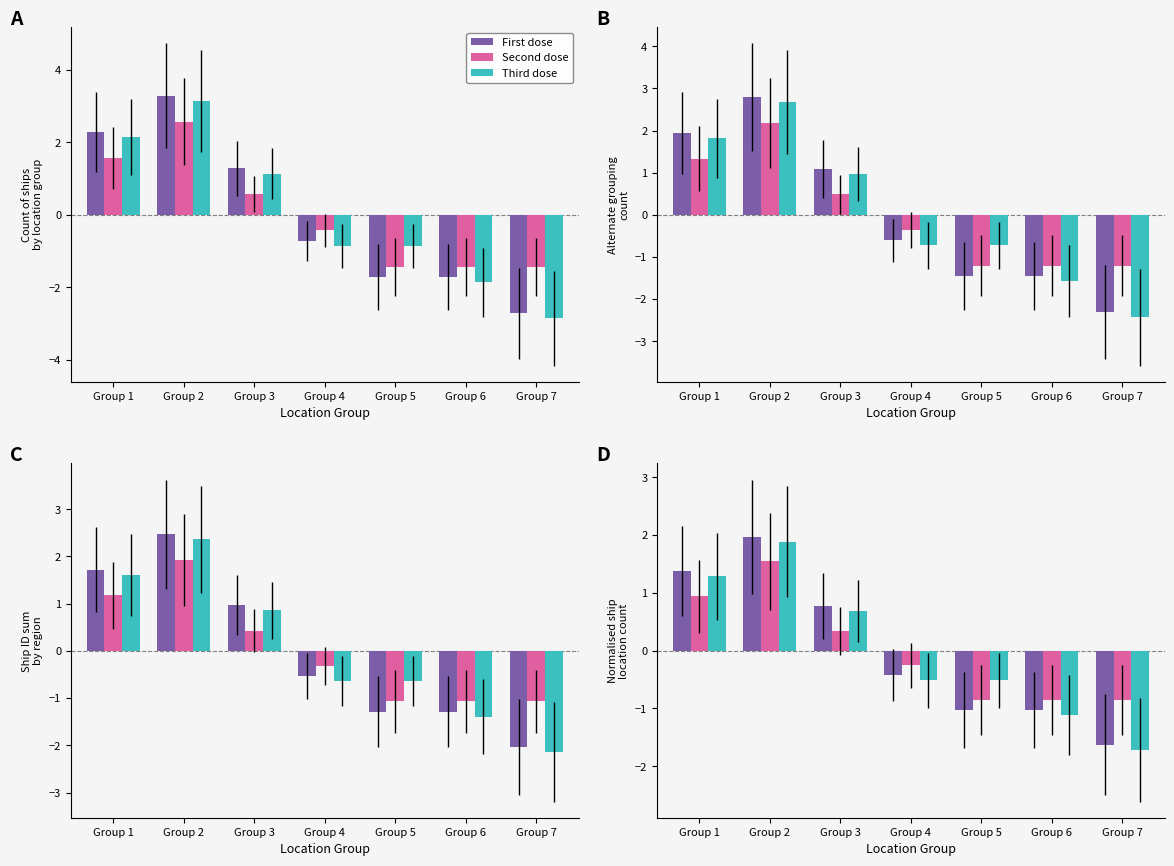

How many bars are there in each group?

3